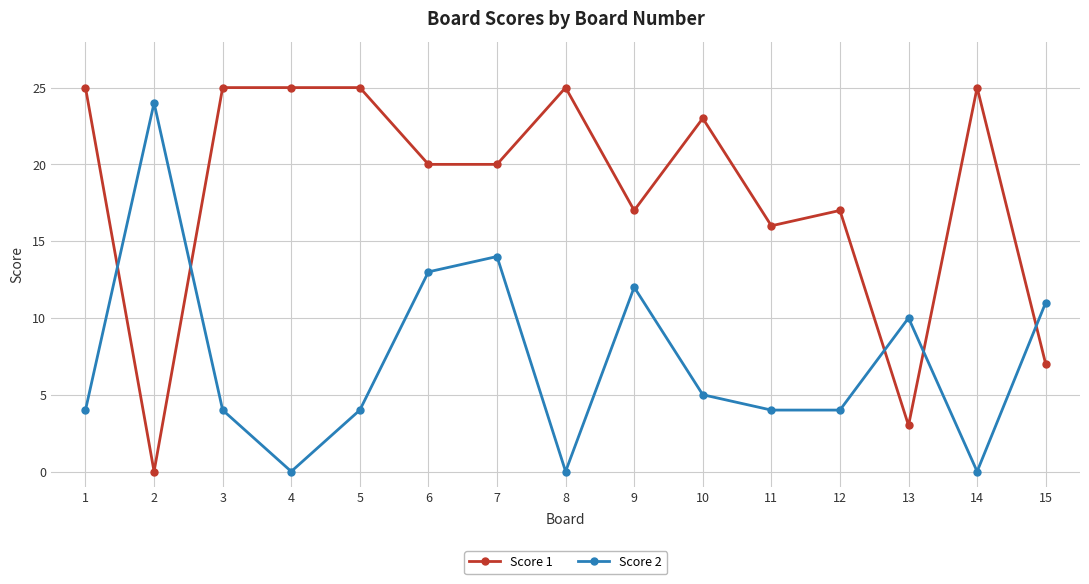

Count the number of categories in the chart.

15